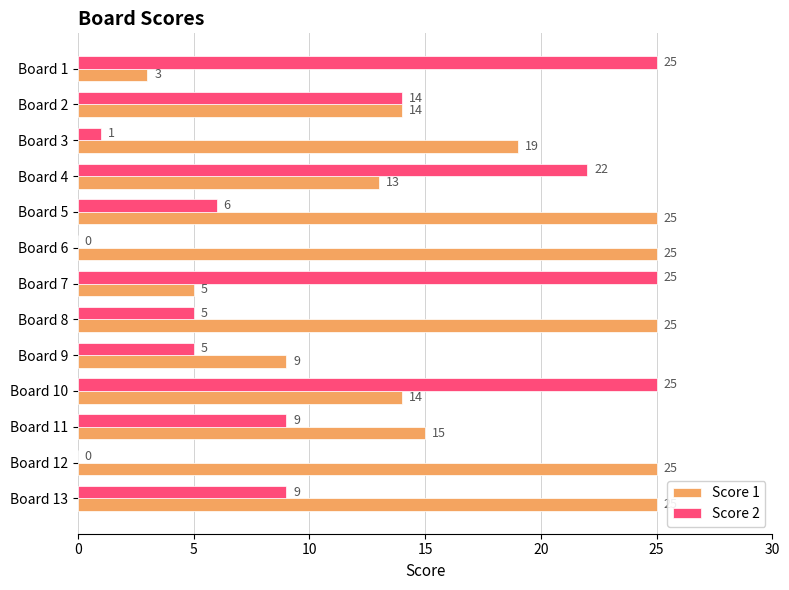

What is the average value of the Score 1 series?

17